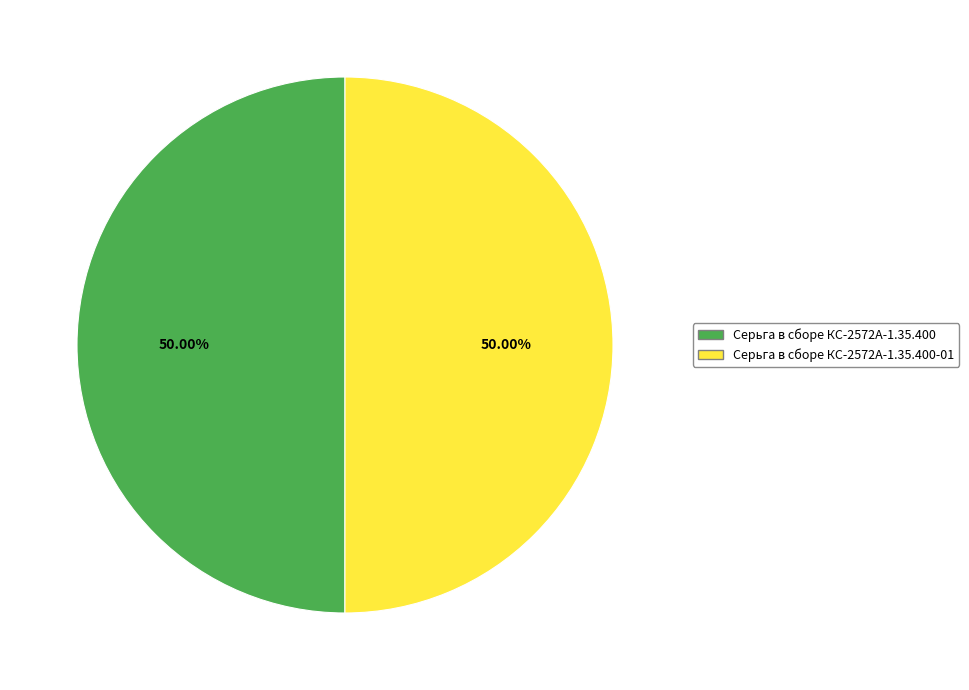

To the nearest percent, what portion does Серьга в сборе КС-2572А-1.35.400-01 represent?

50%